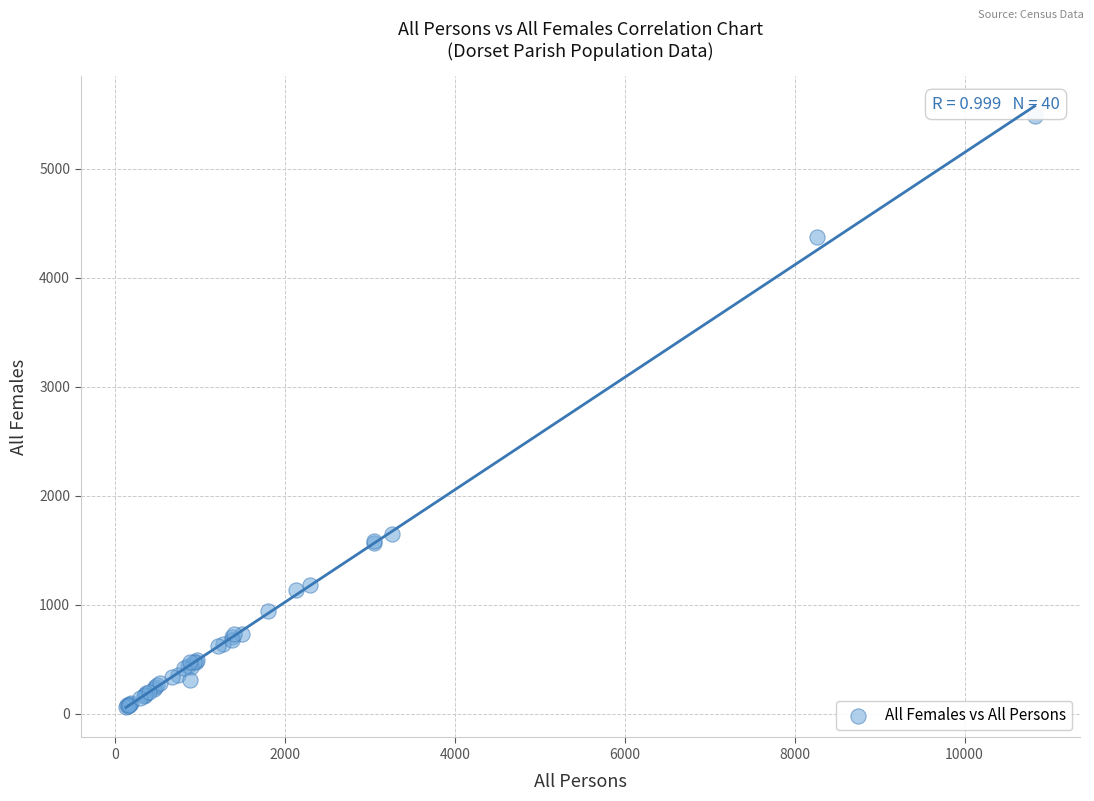

What Y value in the scatter plot is closest to 2773?

1653